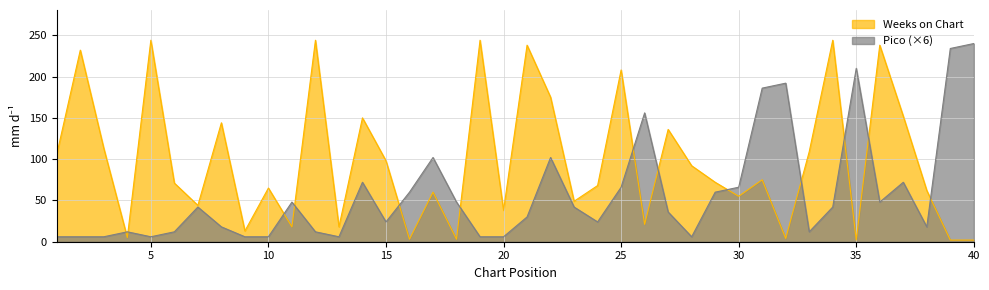

How many data points in Weeks on Chart are less than 72?

20